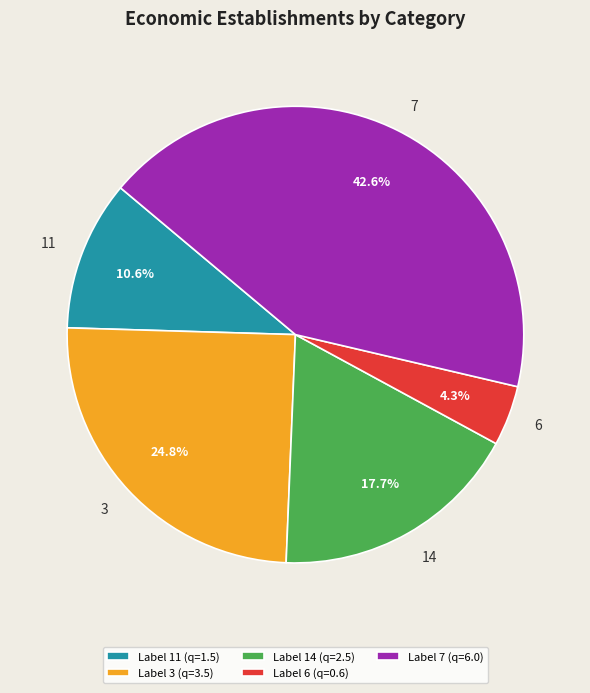

How many slices are in this pie chart?

5